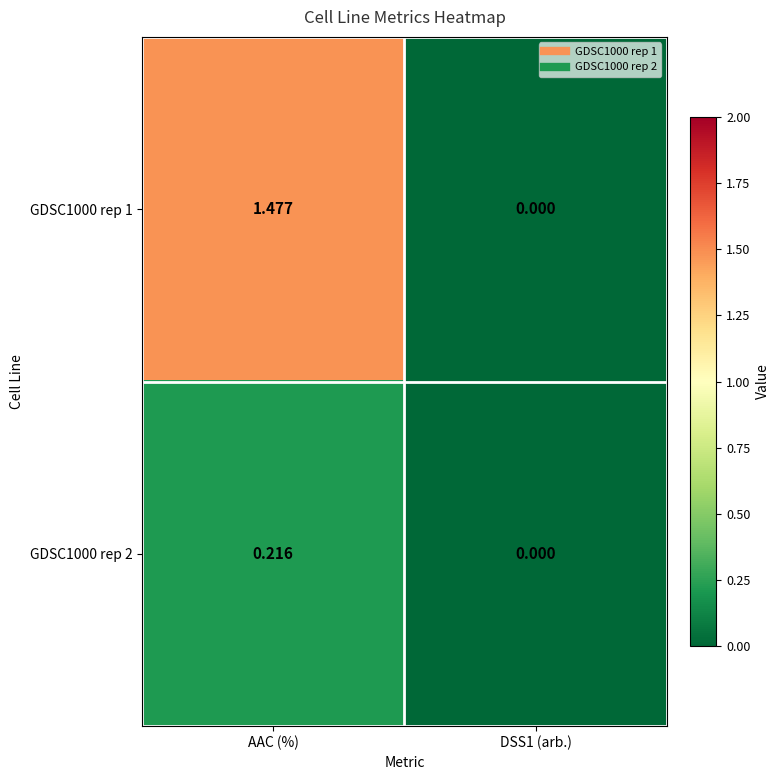

Which category has the highest value across all series?

AAC (%)